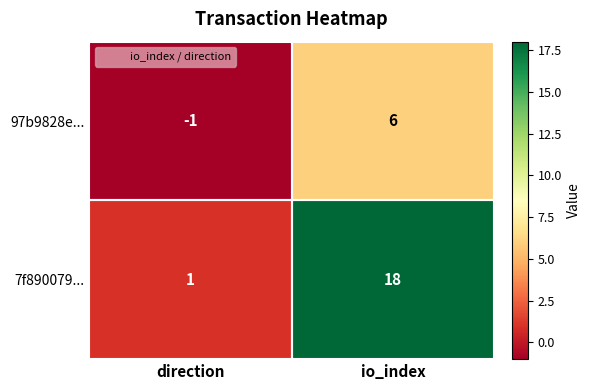

How many categories are shown in the chart?

2